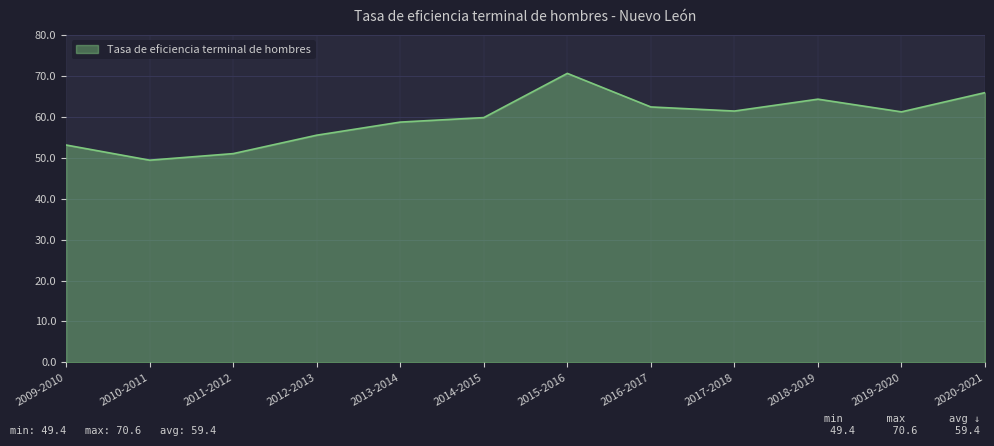

Is it true that the value at 2014-2015 is 59.8?

True